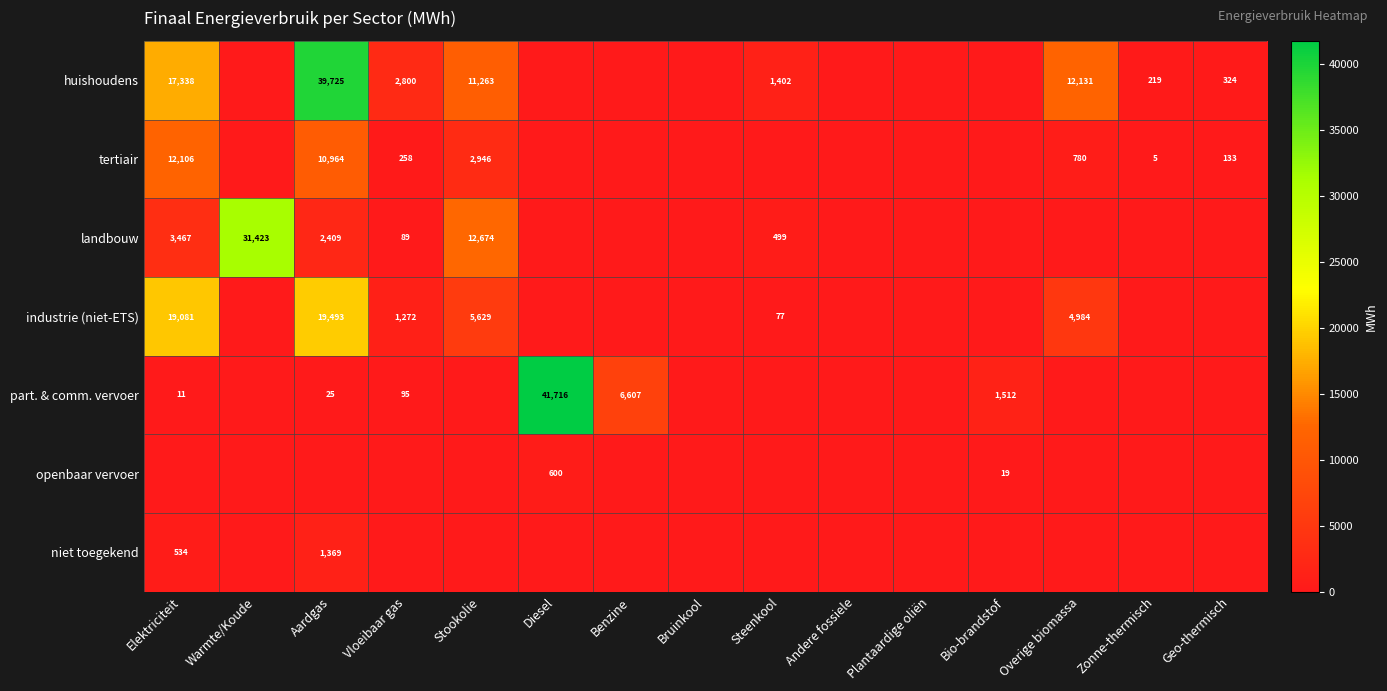

True or false: tertiair has a value of 1358 at Overige biomassa.

False